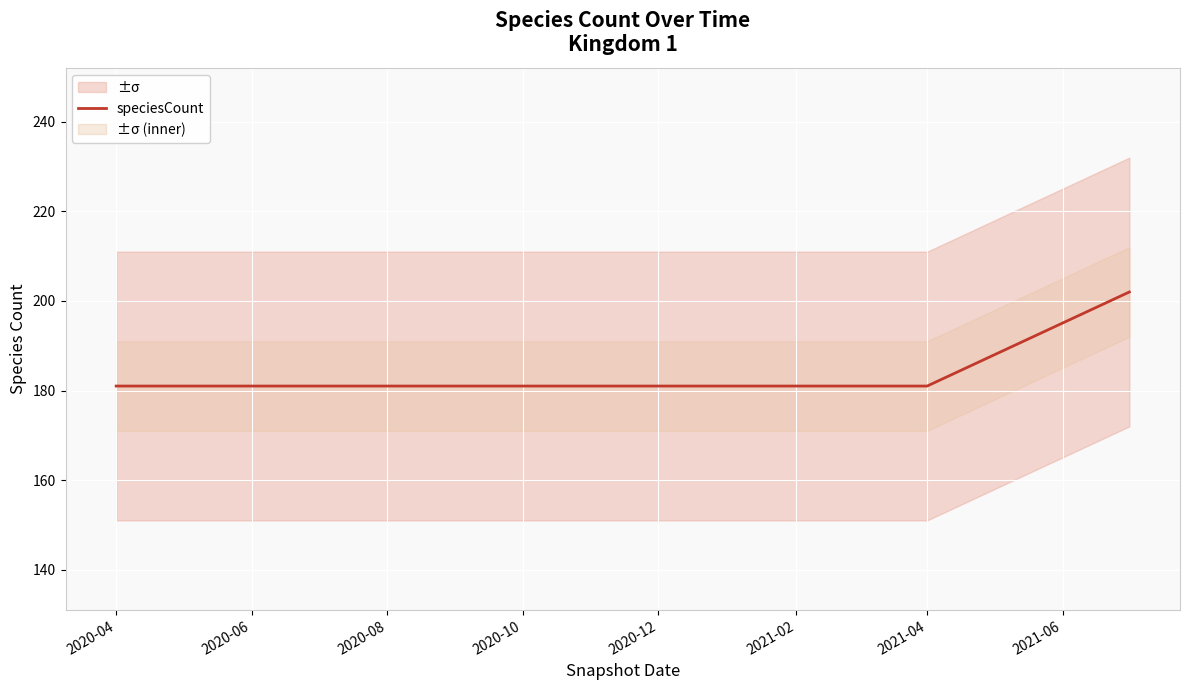

What is the difference between the maximum and minimum values?

21